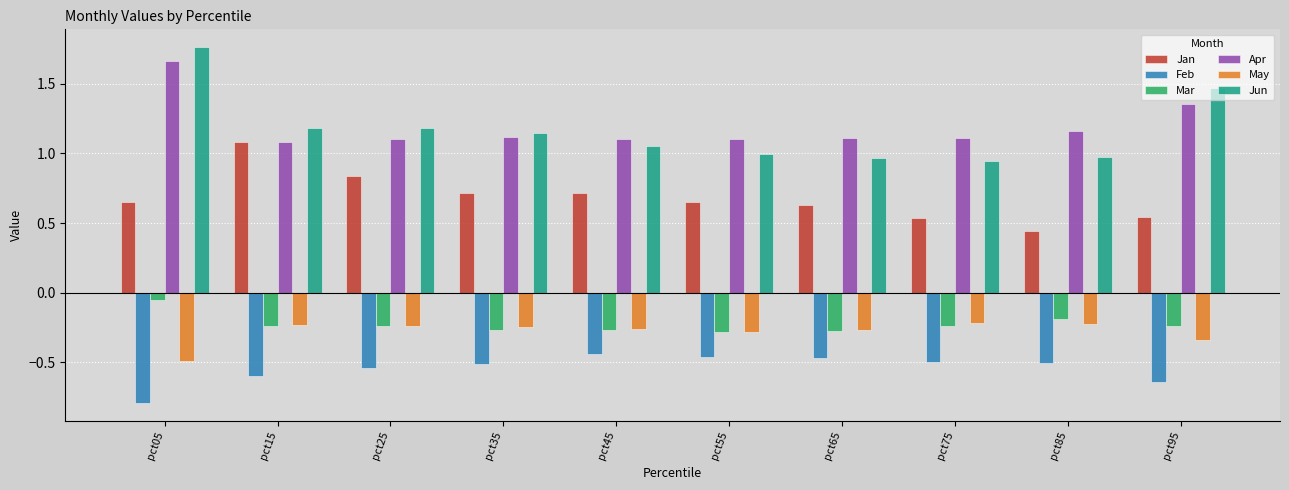

At which label does May reach its minimum?

pct05